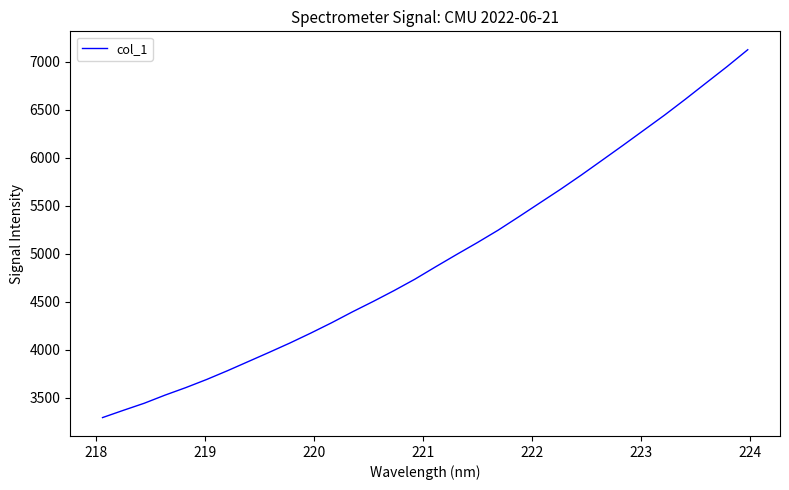

What is the difference between the maximum and minimum values?

3832.0